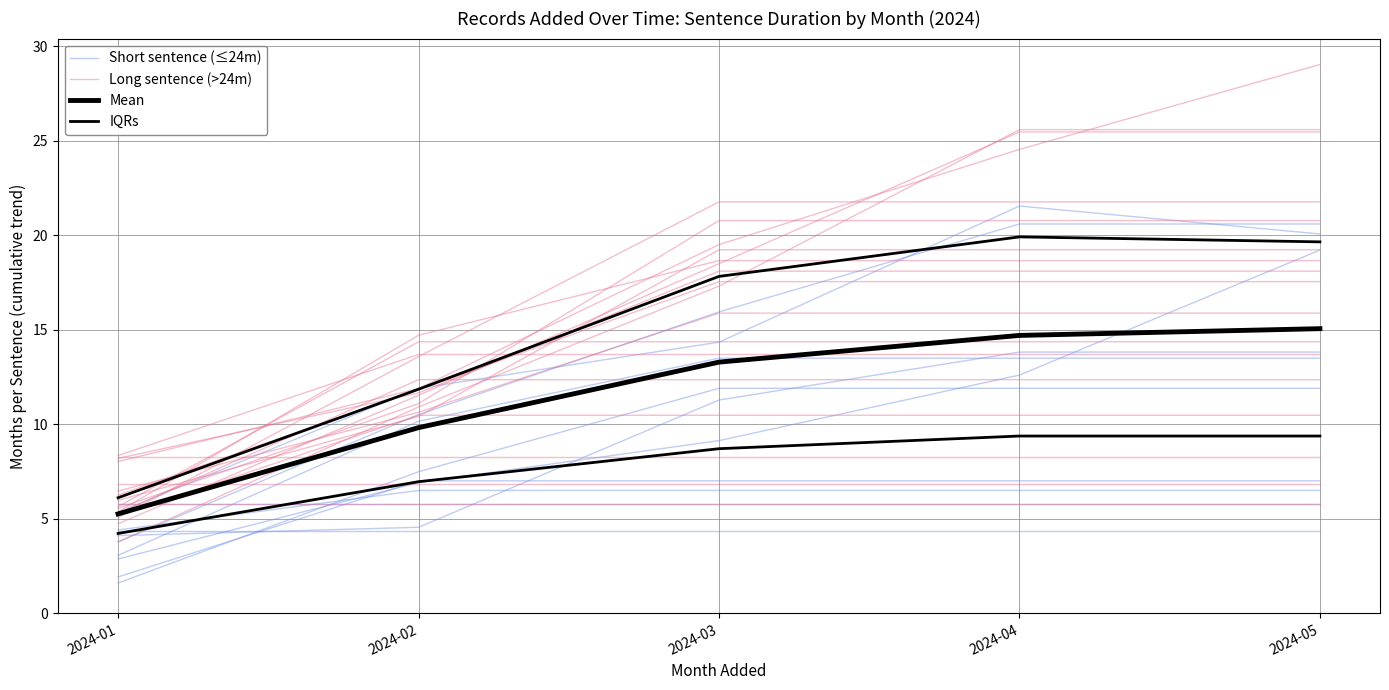

What is the sum of all Long sentence (>24m) values?

29.0